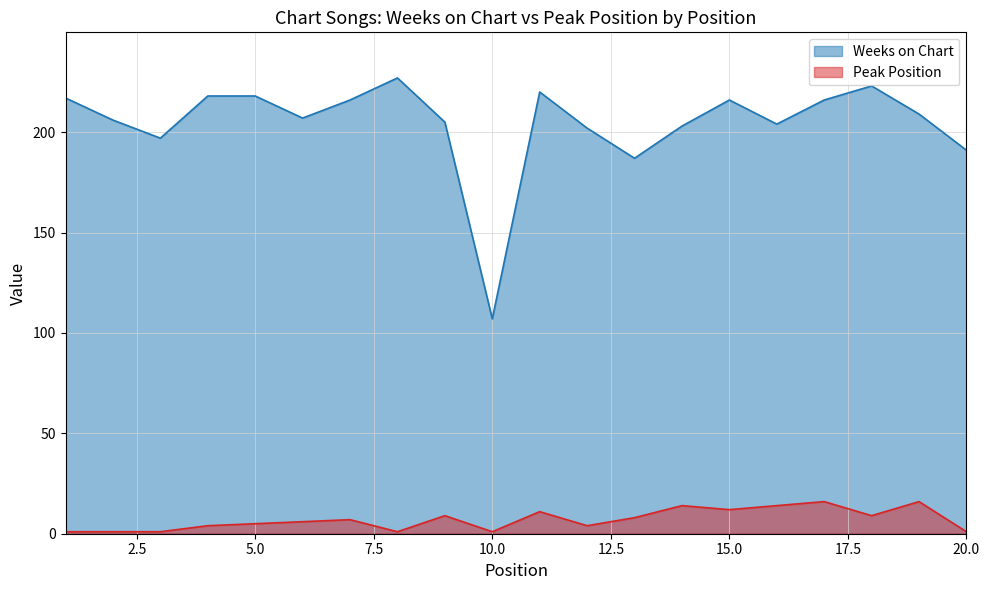

Where is Peak Position nearest to the value 8?

13